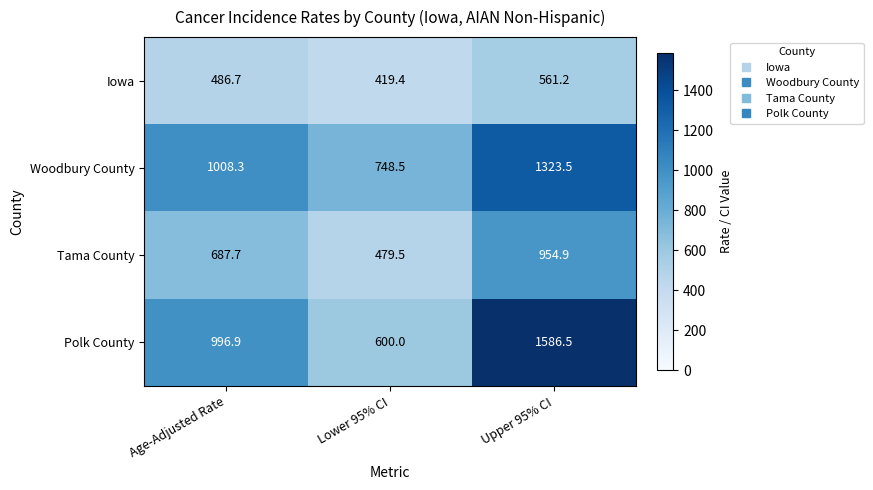

Is it true that Woodbury County equals 1323.5 at Upper 95% CI?

True